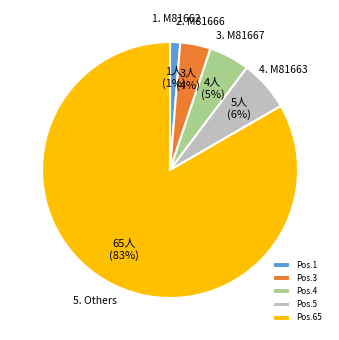

Is 4. M81663 the majority of the pie?

No